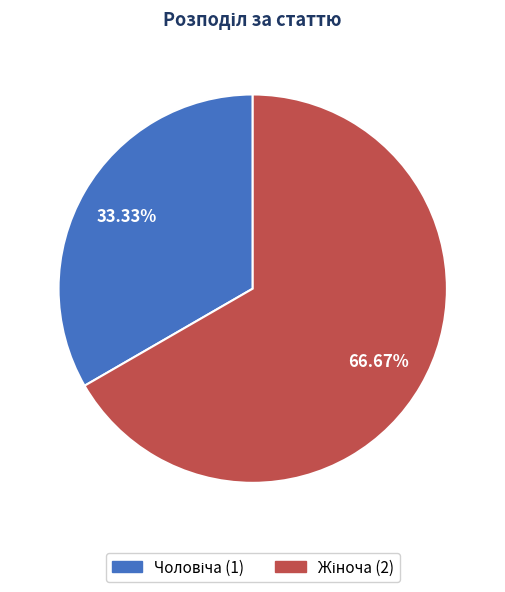

How many slices are in this pie chart?

2